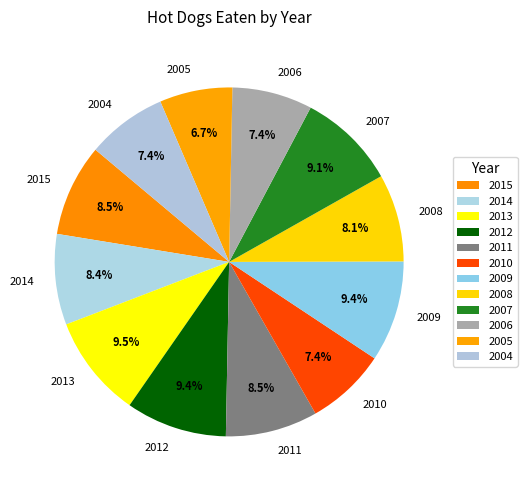

What percentage is NOT represented by 2009?

90.6%